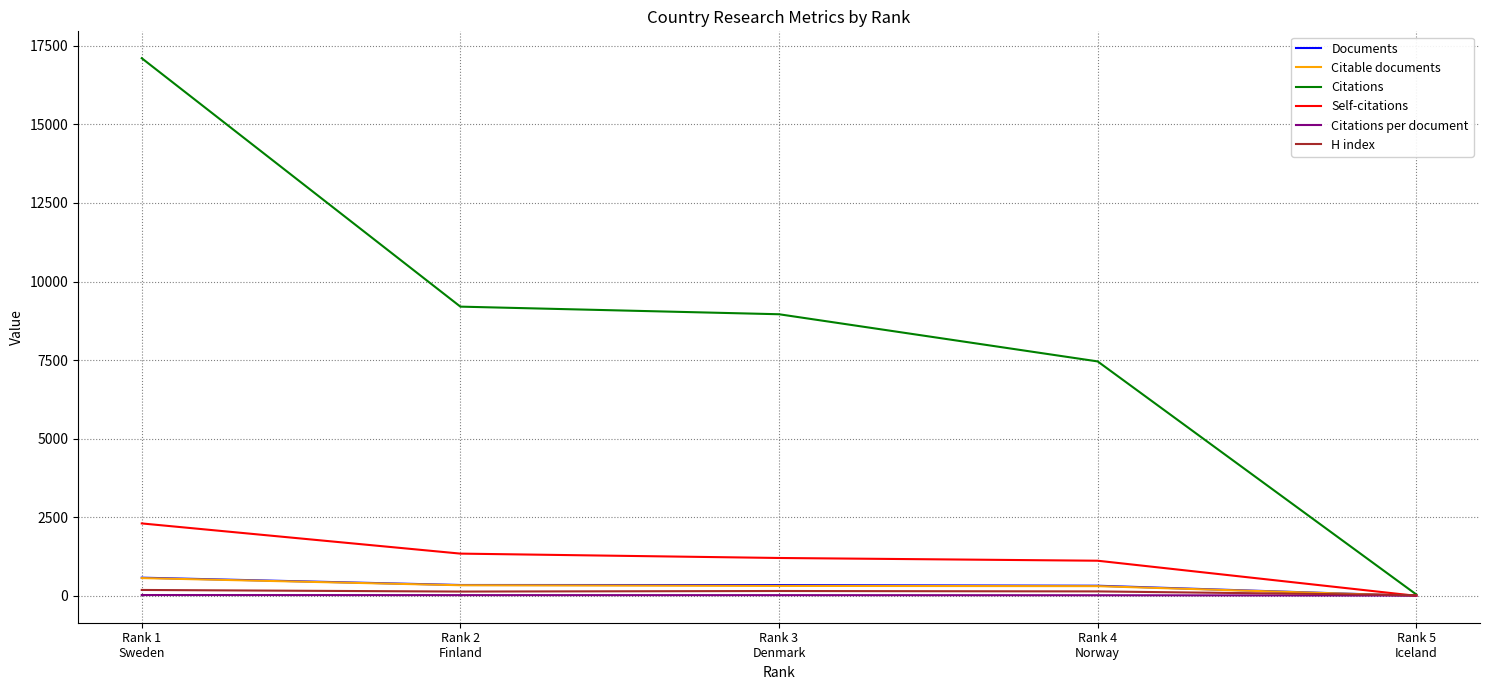

Is the value of Self-citations at Rank 5
Iceland greater than the value of H index at Rank 3
Denmark?

No